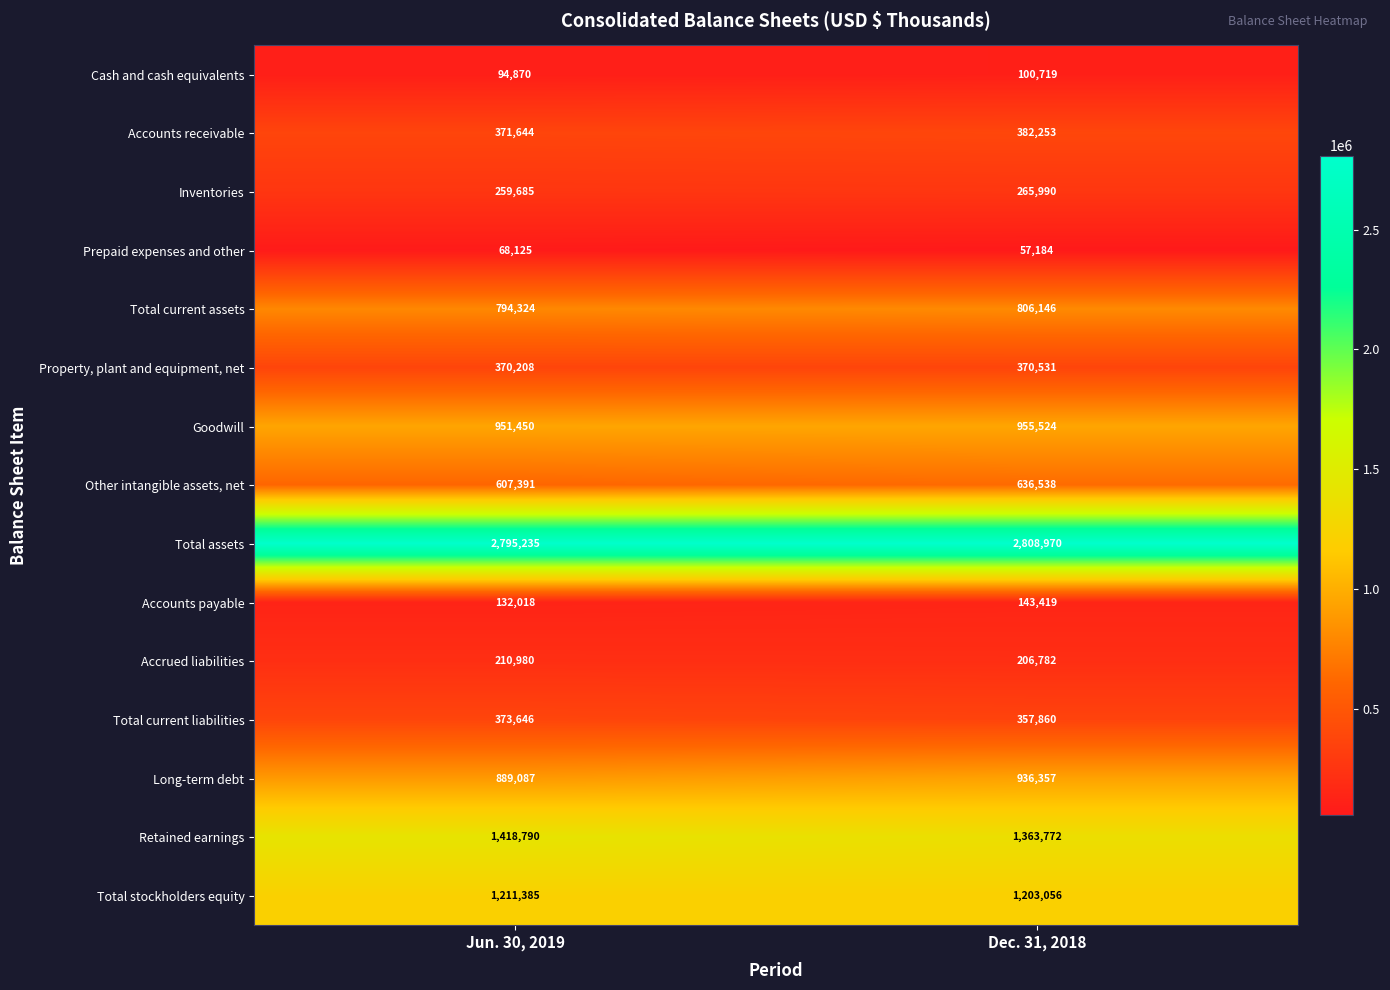

List the series in order of their peak value, lowest first.

Prepaid expenses and other, Cash and cash equivalents, Accounts payable, Accrued liabilities, Inventories, Property, plant and equipment, net, Total current liabilities, Accounts receivable, Other intangible assets, net, Total current assets, Long-term debt, Goodwill, Total stockholders equity, Retained earnings, Total assets